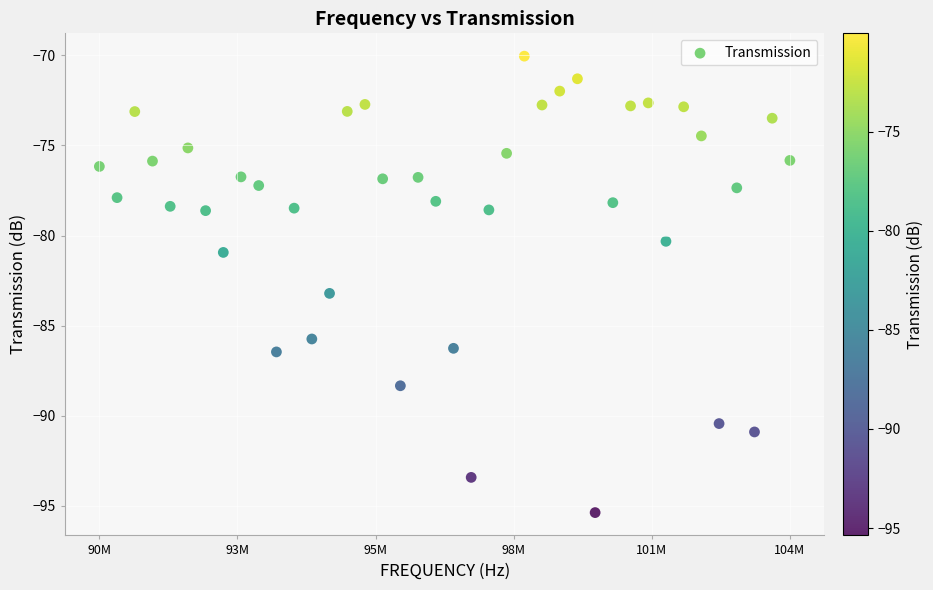

What is the range of X values (max minus min)?

13650000.0